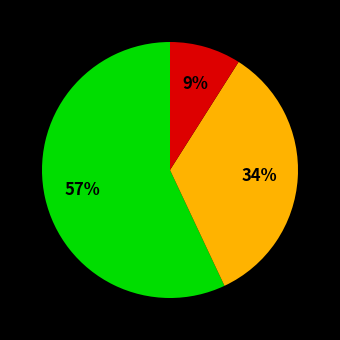

Is there any slice that represents more than half of the pie?

Yes